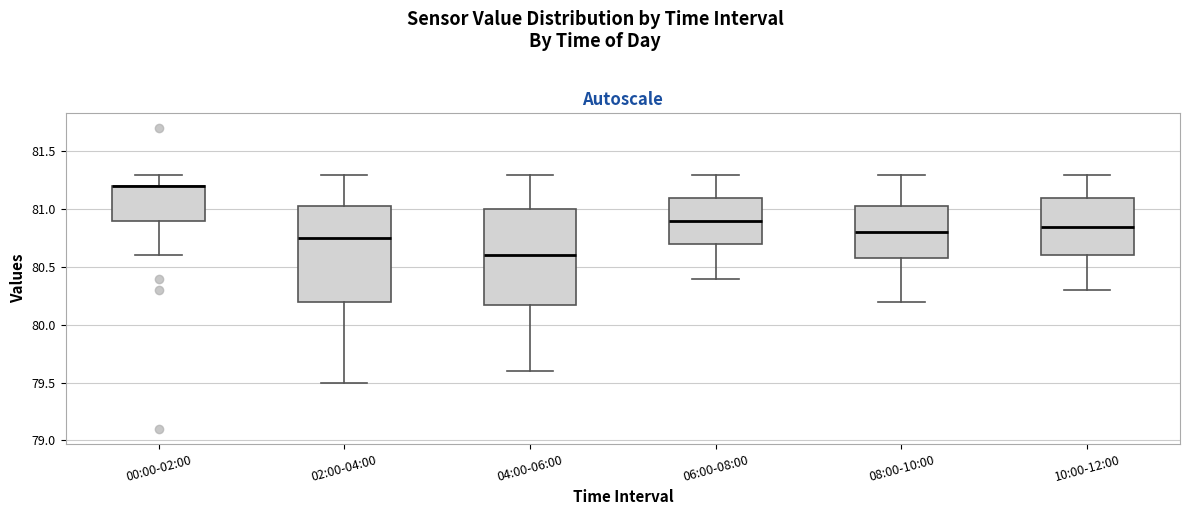

Reading left to right, read every box against the y-axis: the position of its median line, the range the box covers, and the ends of its whiskers. The values are not printed on the chart, so give them approximately, as read against the axis.

00:00-02:00: median 81.20 (drawn on the box's upper edge), box 80.90 to 81.20, whiskers 80.60 to 81.30
02:00-04:00: median 80.75, box 80.20 to 81.05, whiskers 79.50 to 81.30
04:00-06:00: median 80.60, box 80.20 to 81.00, whiskers 79.60 to 81.30
06:00-08:00: median 80.90, box 80.70 to 81.10, whiskers 80.40 to 81.30
08:00-10:00: median 80.80, box 80.60 to 81.05, whiskers 80.20 to 81.30
10:00-12:00: median 80.85, box 80.60 to 81.10, whiskers 80.30 to 81.30